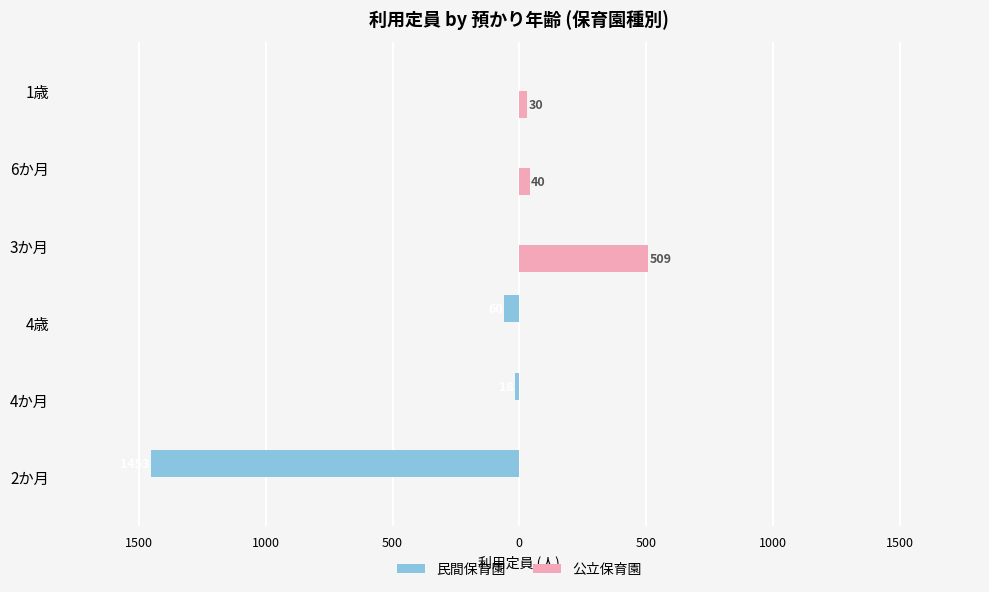

What are all the series names shown in the legend?

民間保育園, 公立保育園